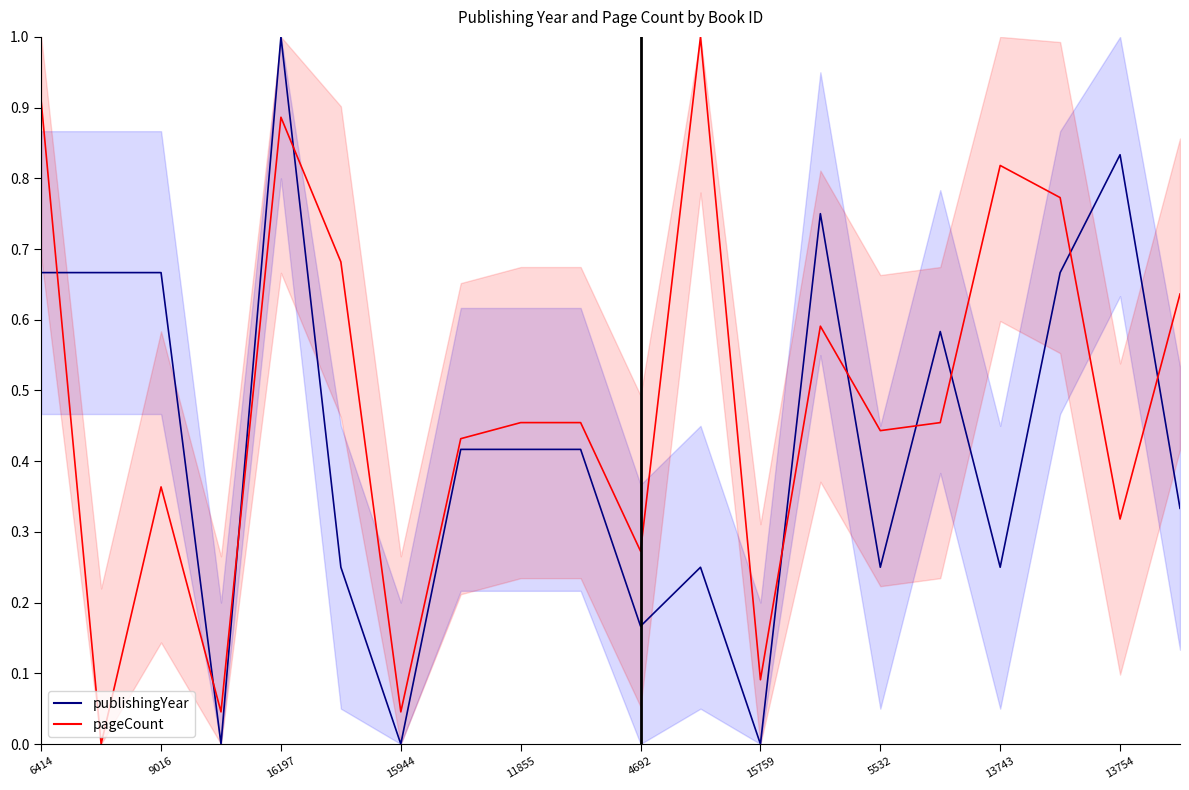

How many lines are shown in the chart?

2